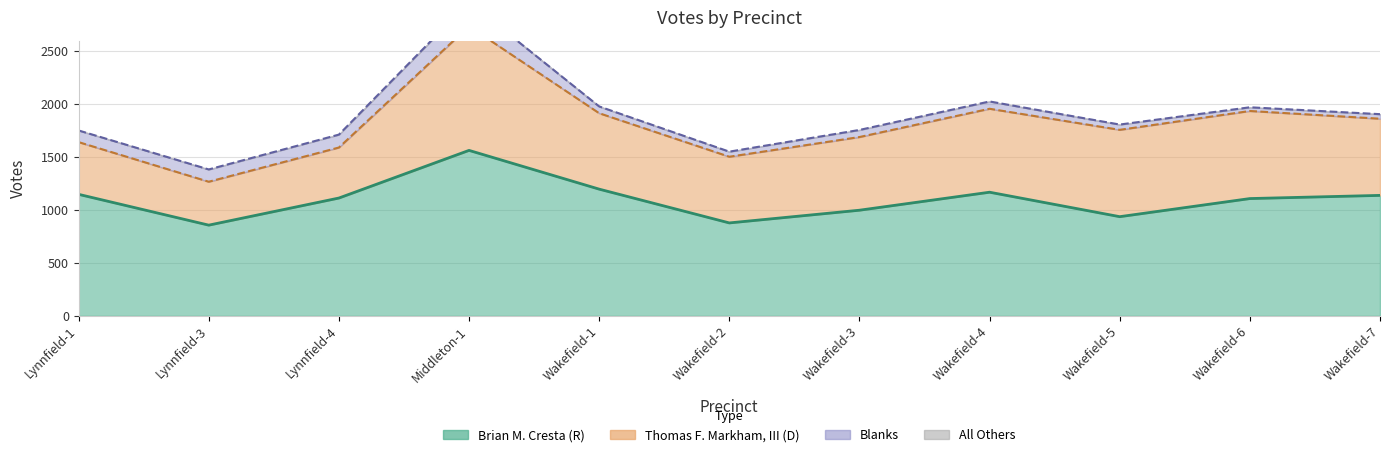

Rank the series by their maximum value, from lowest to highest.

All Others, Blanks, Thomas F. Markham, III, Brian M. Cresta